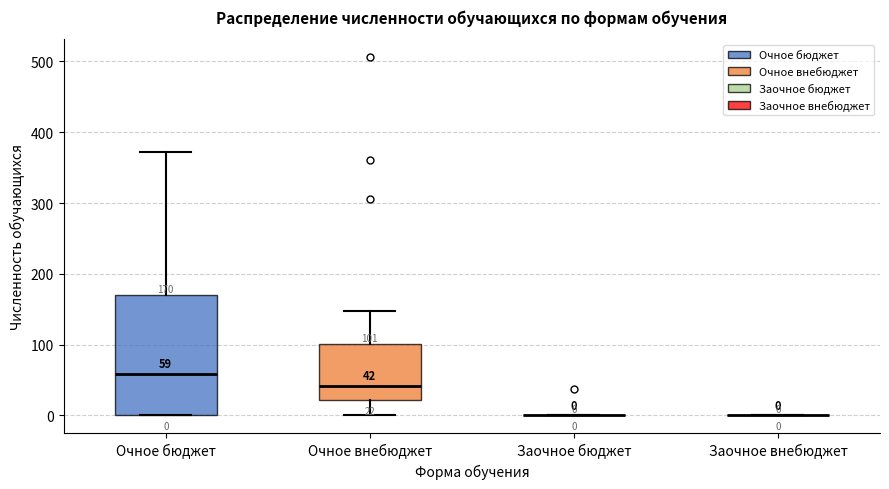

Which box is the tallest, from its lower edge to its upper edge?

Очное бюджет